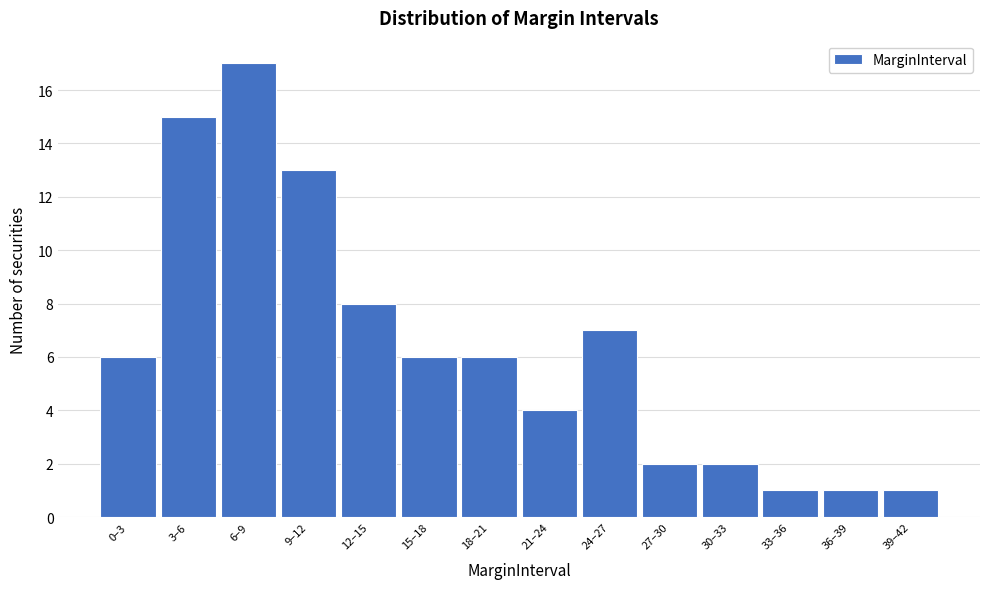

Reading right to left, list all the values displayed in this chart.

39–42=1	36–39=1	33–36=1	30–33=2	27–30=2	24–27=7	21–24=4	18–21=6	15–18=6	12–15=8	9–12=13	6–9=17	3–6=15	0–3=6